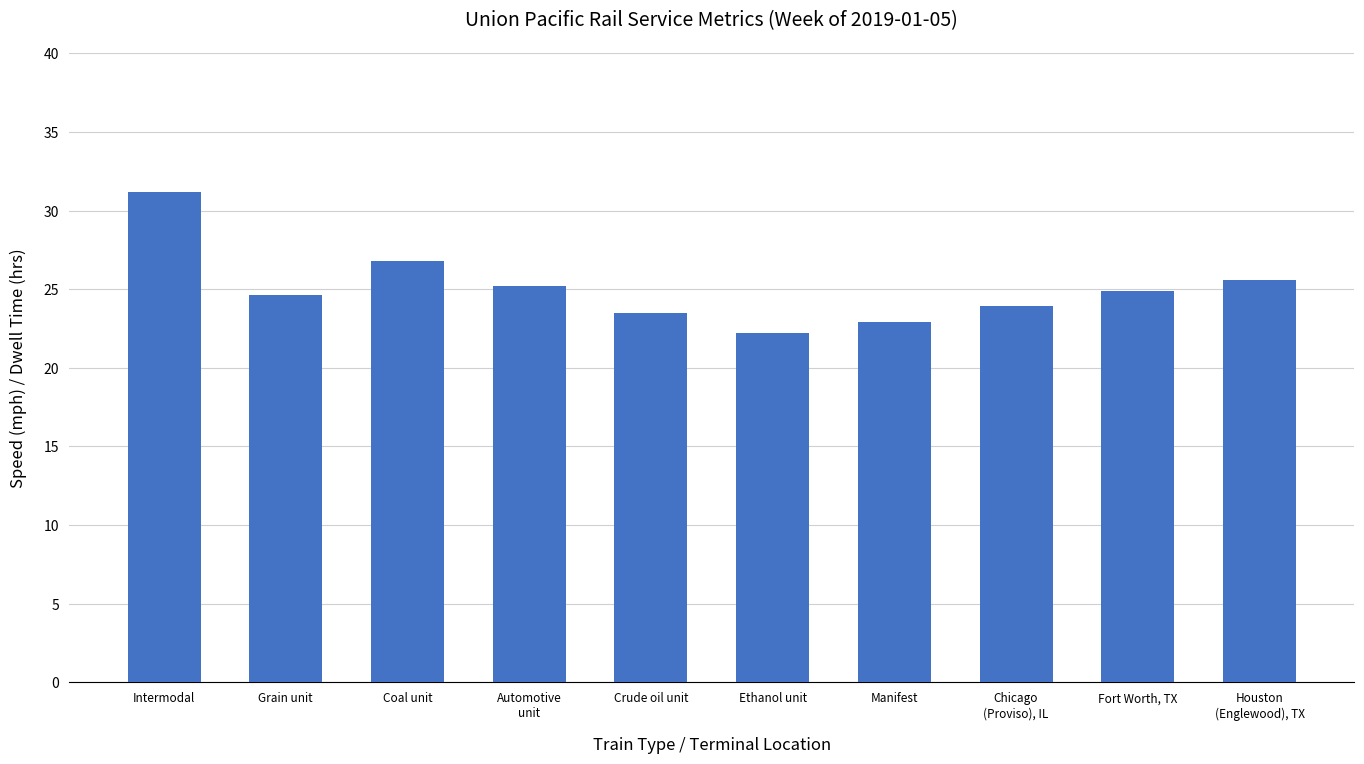

Where does the data first go above 24?

Intermodal